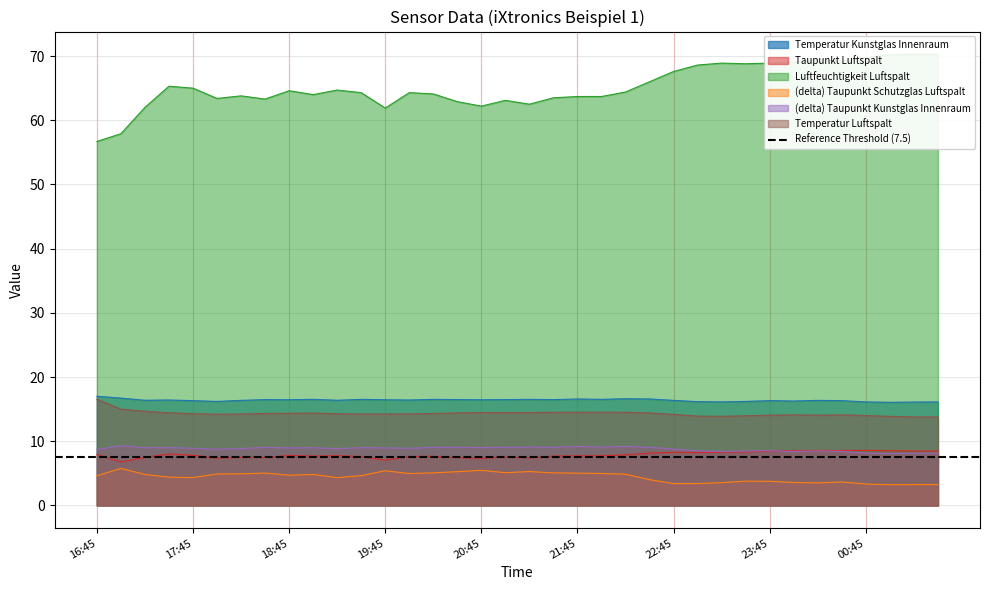

What position from the left is 18:45?

9